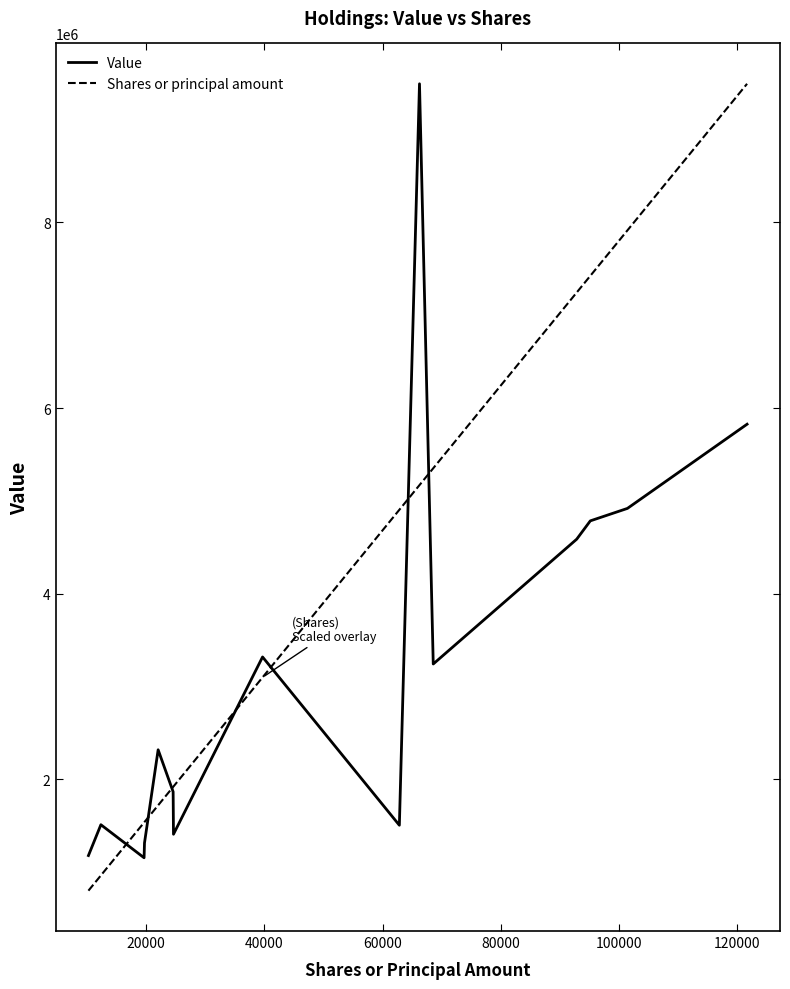

Does the chart display data point markers on the line(s)?

No